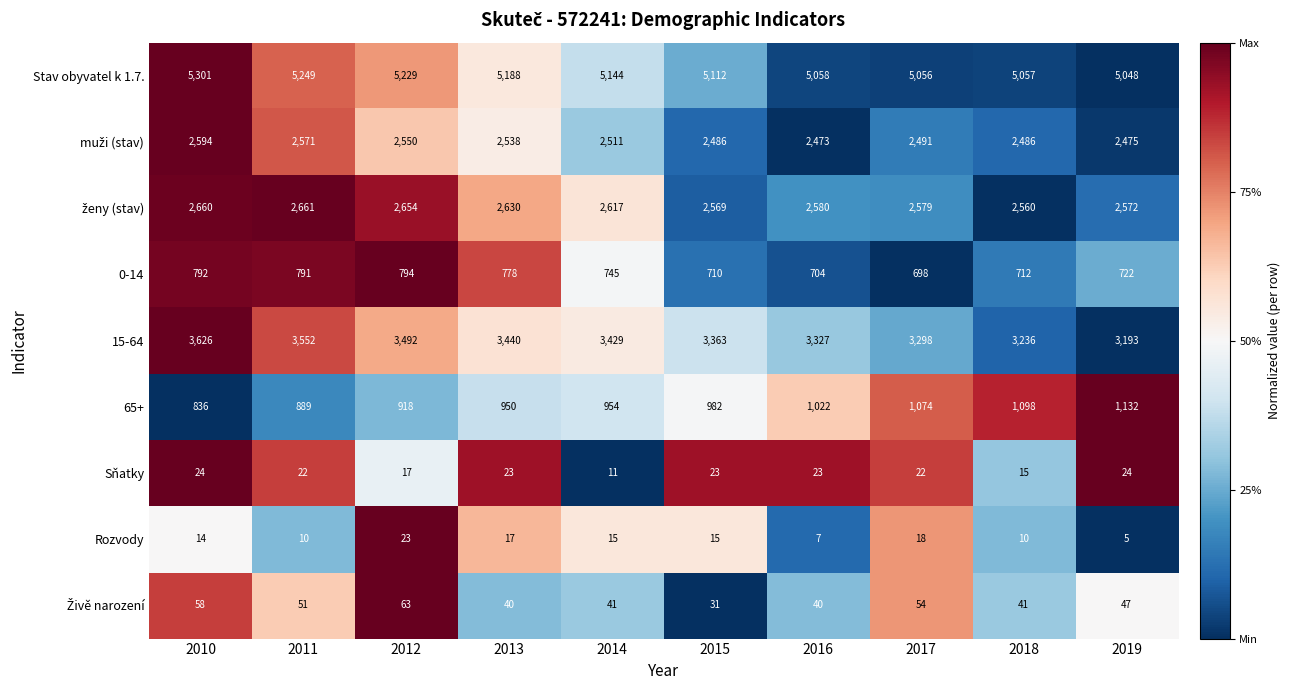

Where is 65+ nearest to the value 984?

2015